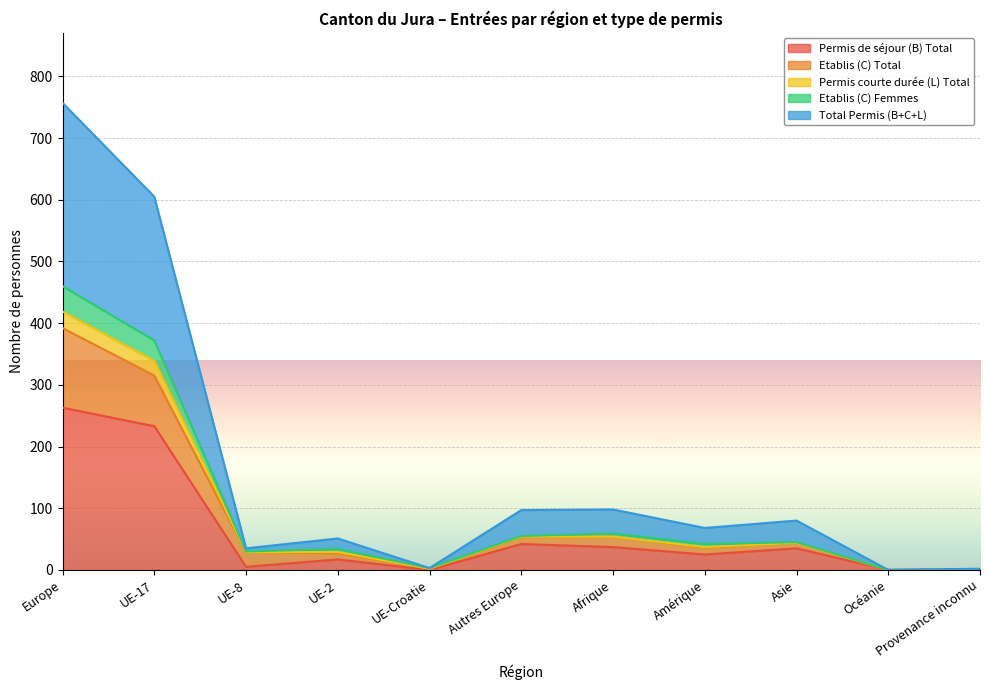

At which category does Permis de séjour (B) Total reach its first local valley?

UE-8